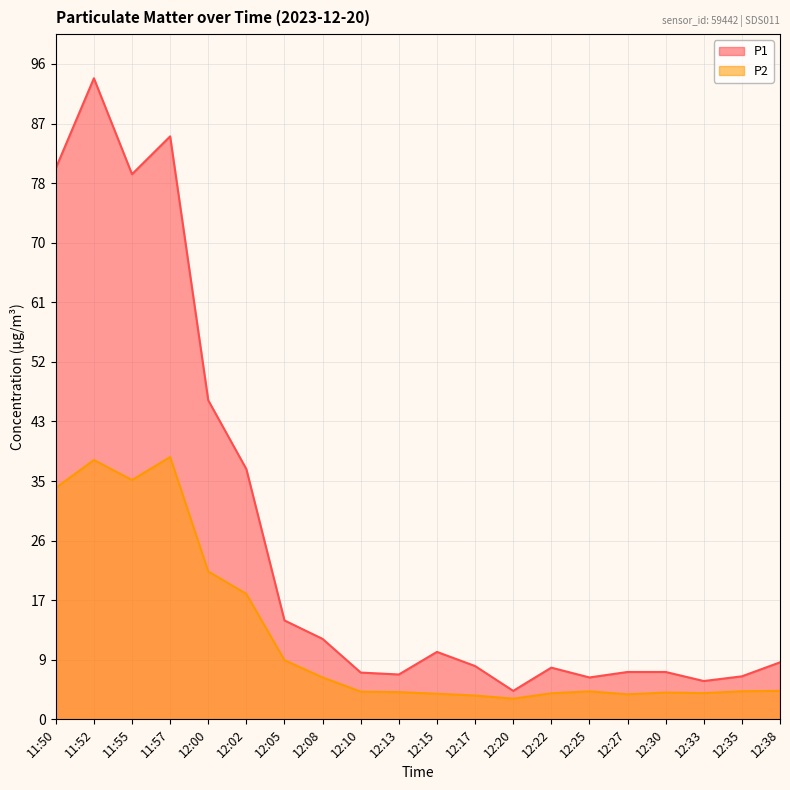

True or false: P2 has more than 2 interior local peaks.

True